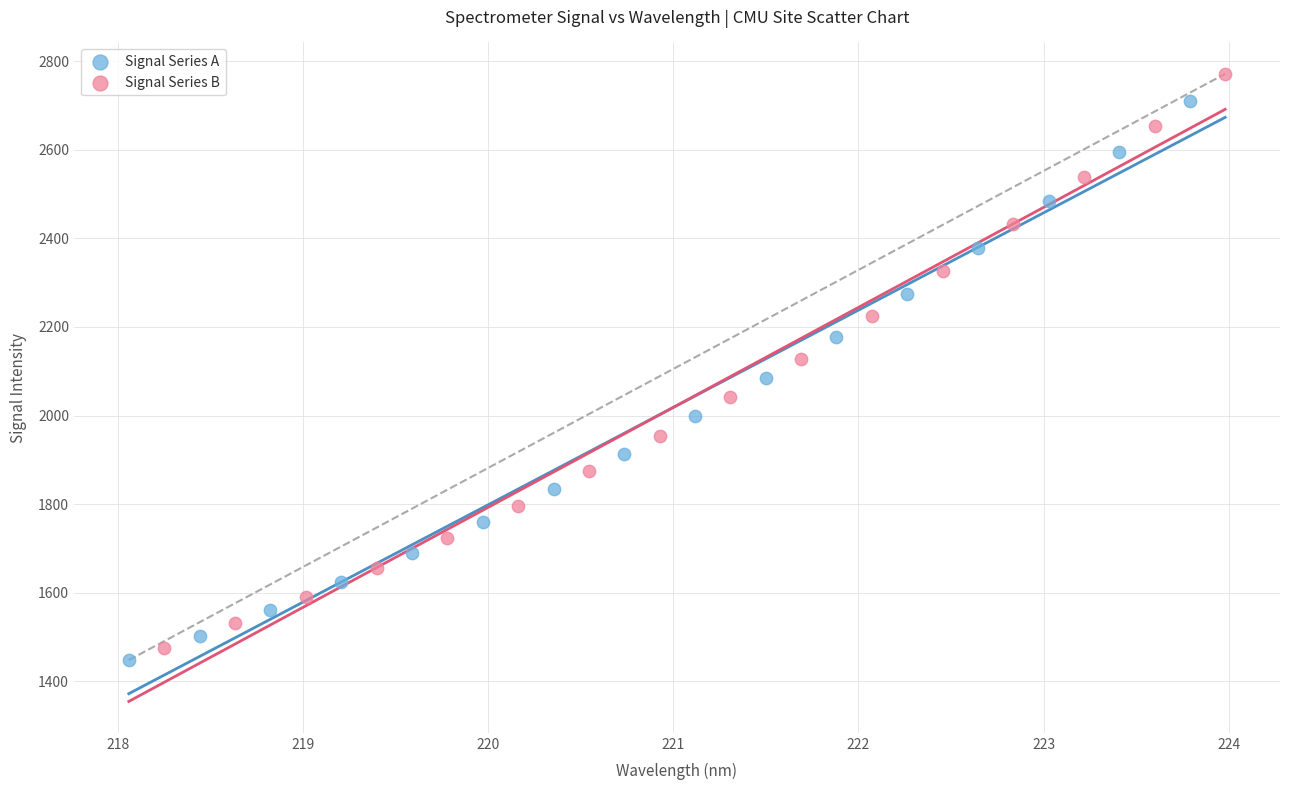

Which series has the widest spread of Y values?

Signal Series B